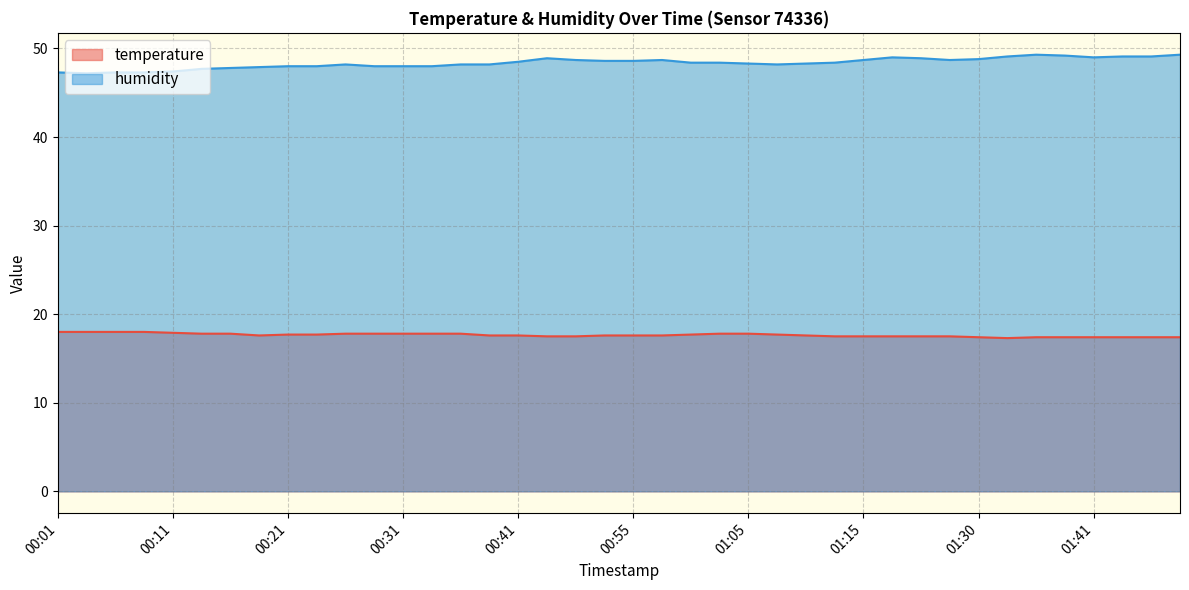

Rank the categories by humidity value from lowest to highest.

00:04, 00:01, 00:06, 00:09, 00:11, 00:14, 00:16, 00:19, 00:21, 00:24, 00:29, 00:31, 00:34, 00:26, 00:36, 00:39, 01:07, 01:05, 01:10, 01:00, 01:02, 01:13, 00:41, 00:52, 00:55, 00:50, 00:57, 01:15, 01:24, 01:30, 00:47, 01:21, 01:18, 01:41, 01:33, 01:44, 01:46, 01:38, 01:36, 01:49